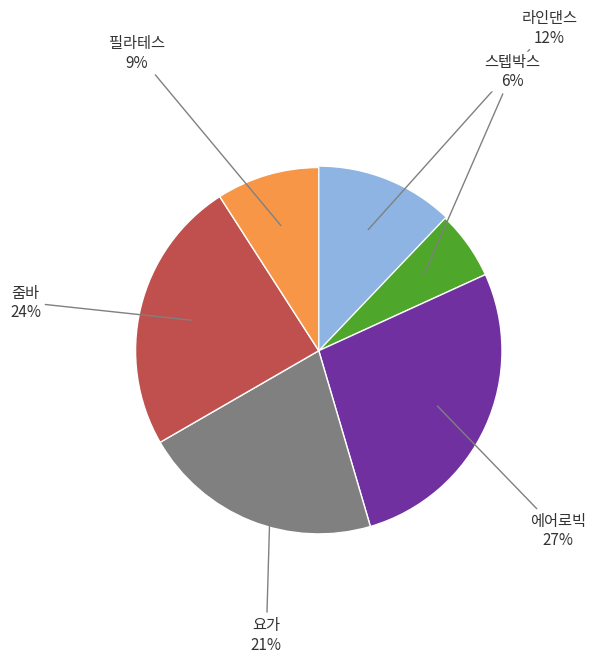

Between 에어로빅 and 필라테스, which is larger?

에어로빅